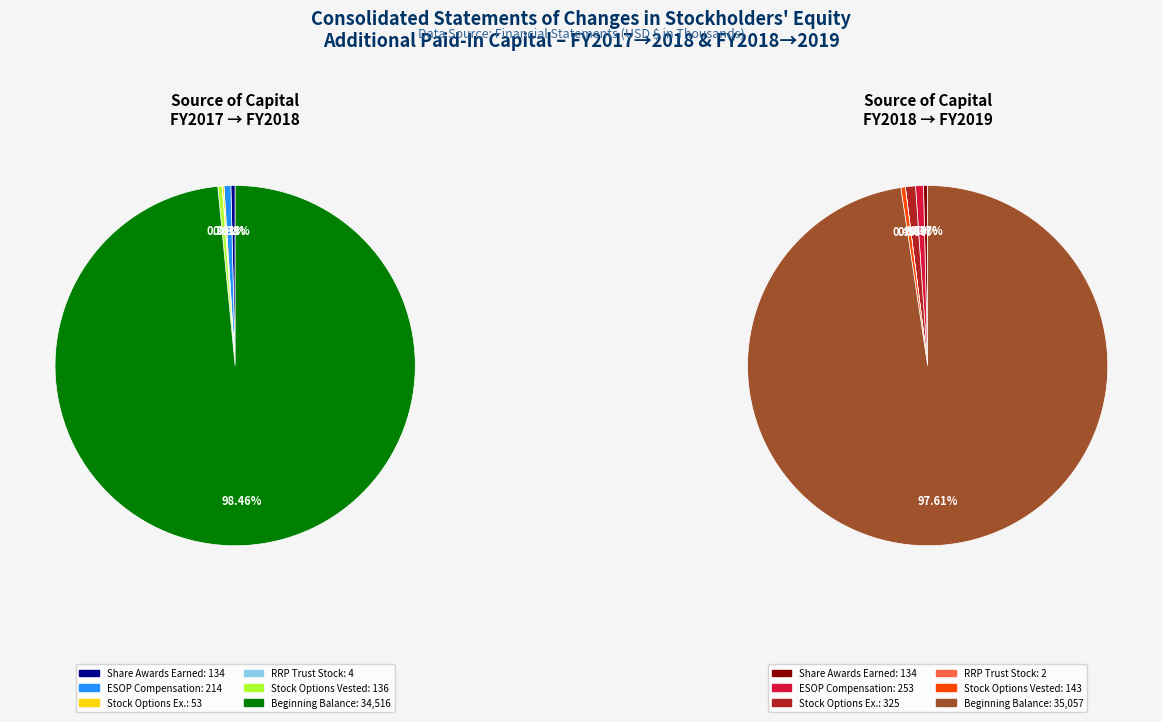

To the nearest percent, what is the difference between the ESOP Compensation Earned and Distribution of RRP Trust Stock slice percentages?

1%